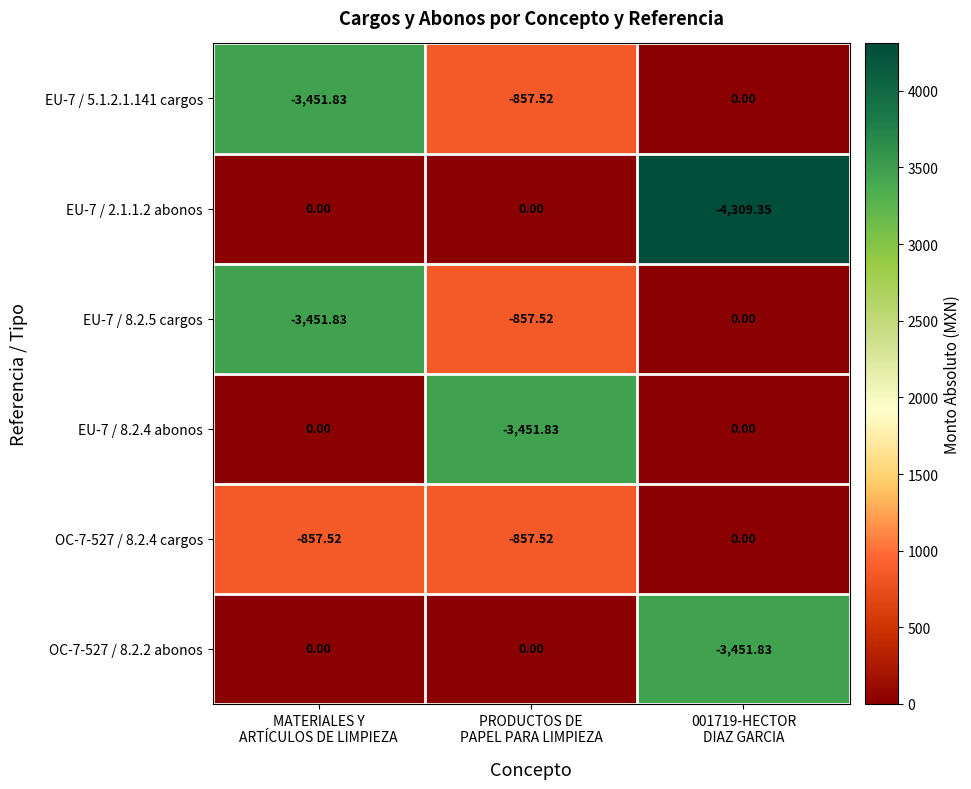

Which series has the largest range (max minus min)?

EU-7 / 2.1.1.2 abonos